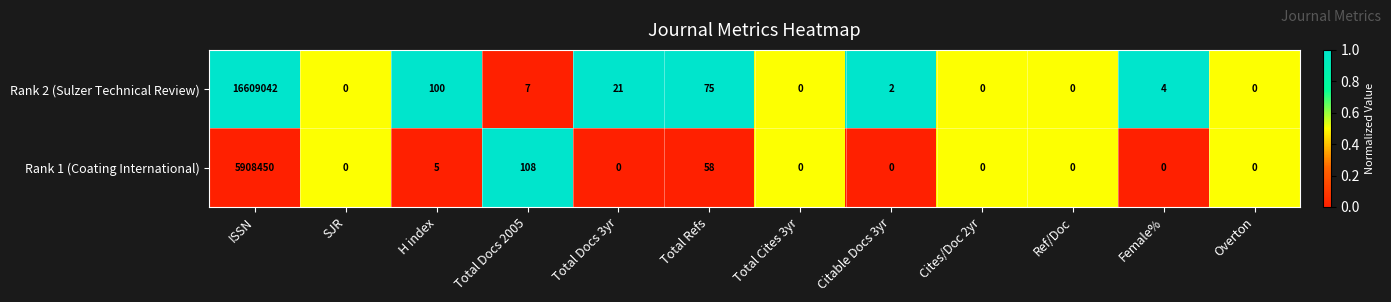

List the series in order of their peak value, lowest first.

Rank 1 (Coating International), Rank 2 (Sulzer Technical Review)